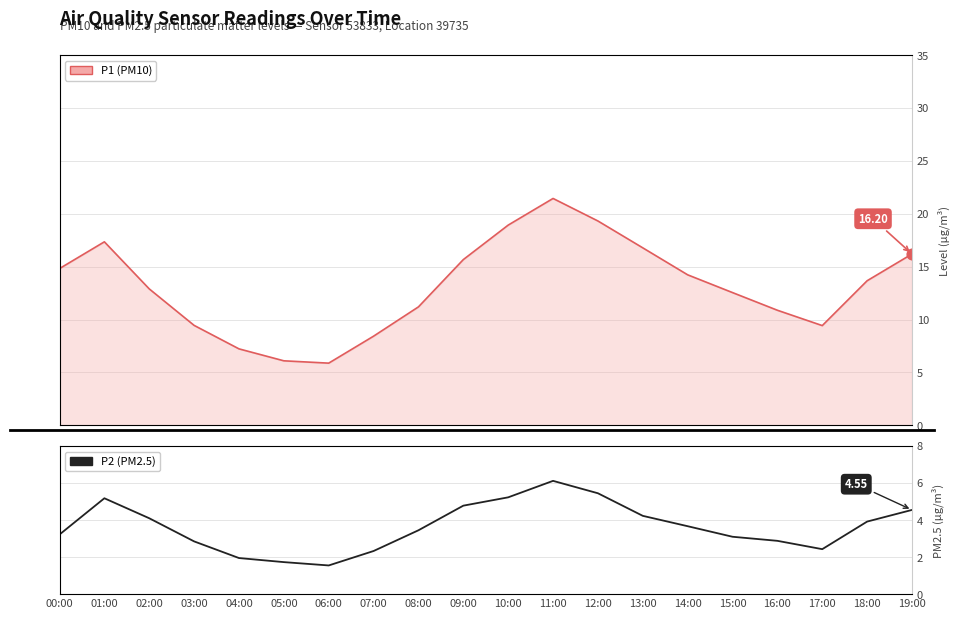

Approximately how many times larger is the value at 01:00 compared to 11:00?

0.8